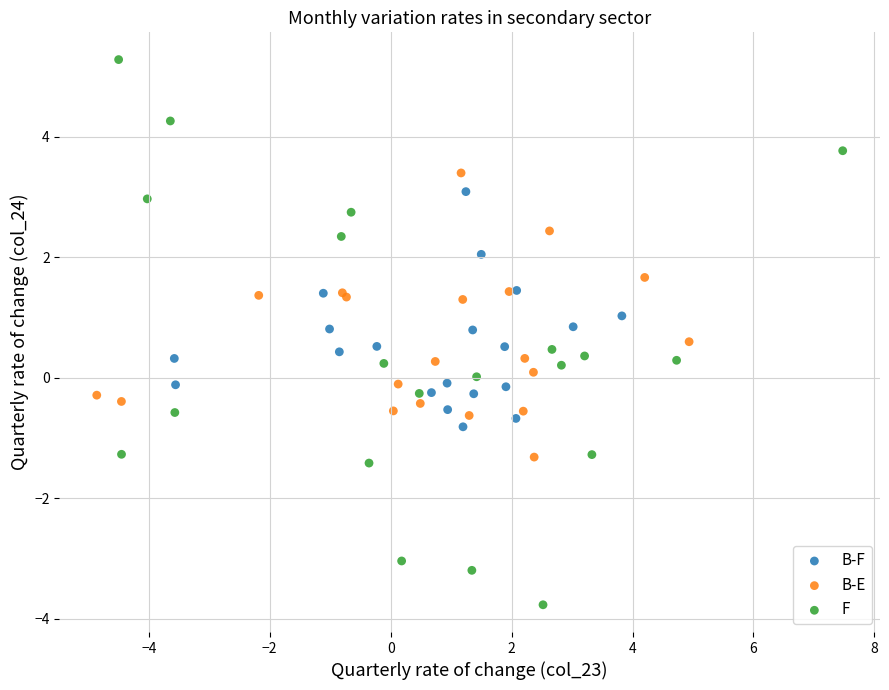

Which series contains the highest Y value?

F